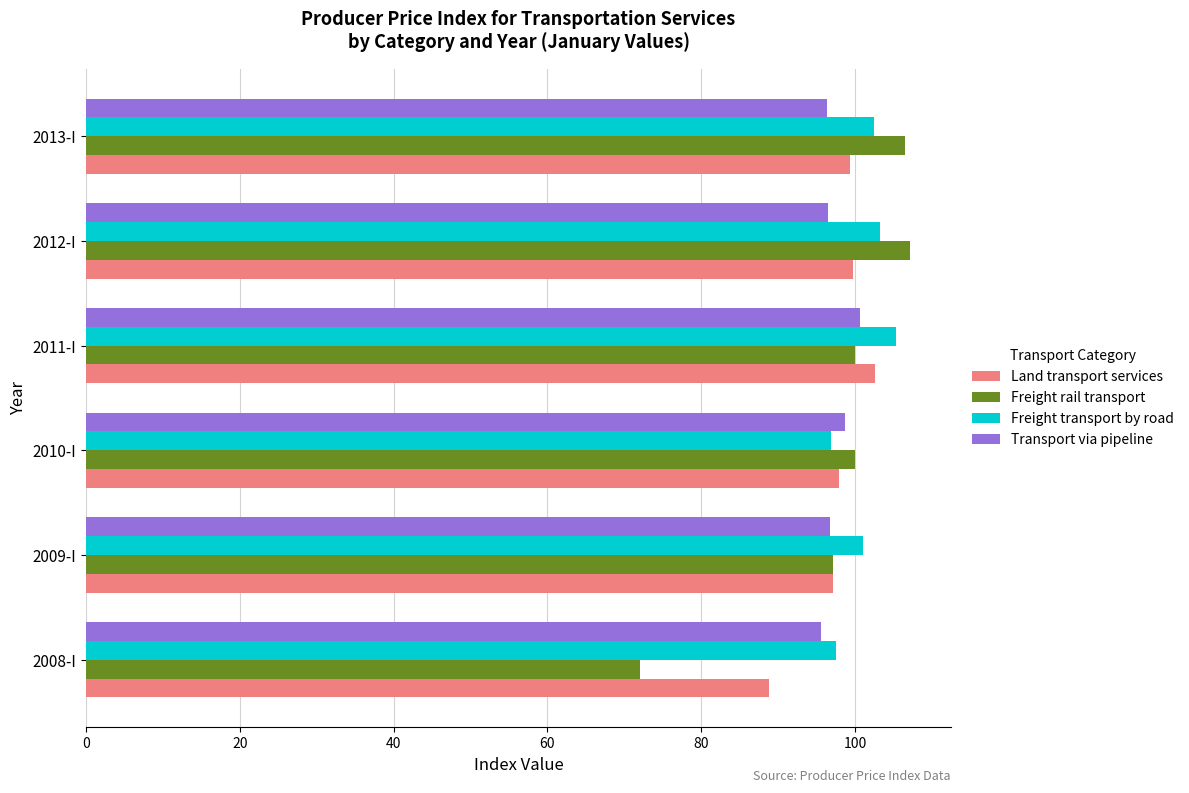

Is the value of Land transport services at 2011-I greater than the value of Freight rail transport at 2009-I?

Yes